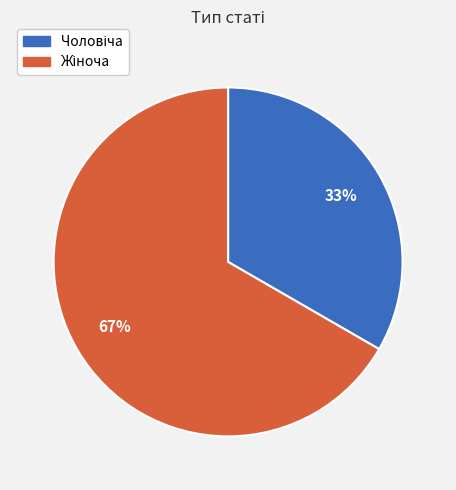

Is there a majority slice in this chart?

Yes